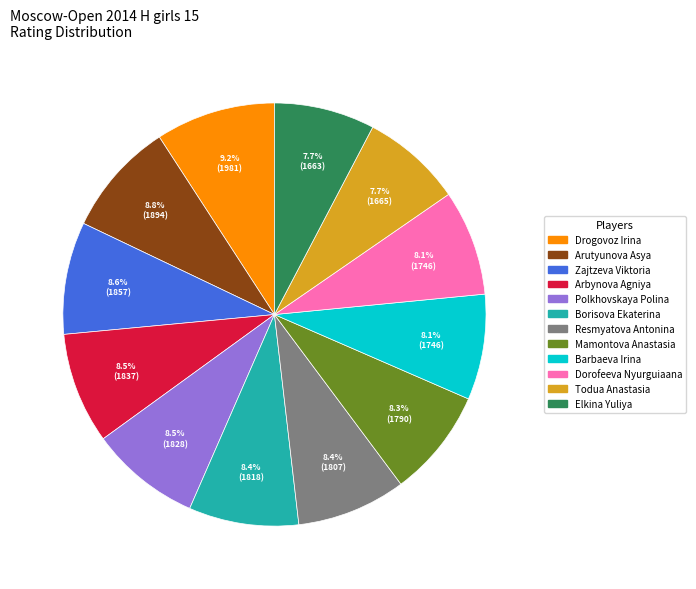

How many segments does this pie chart have?

12